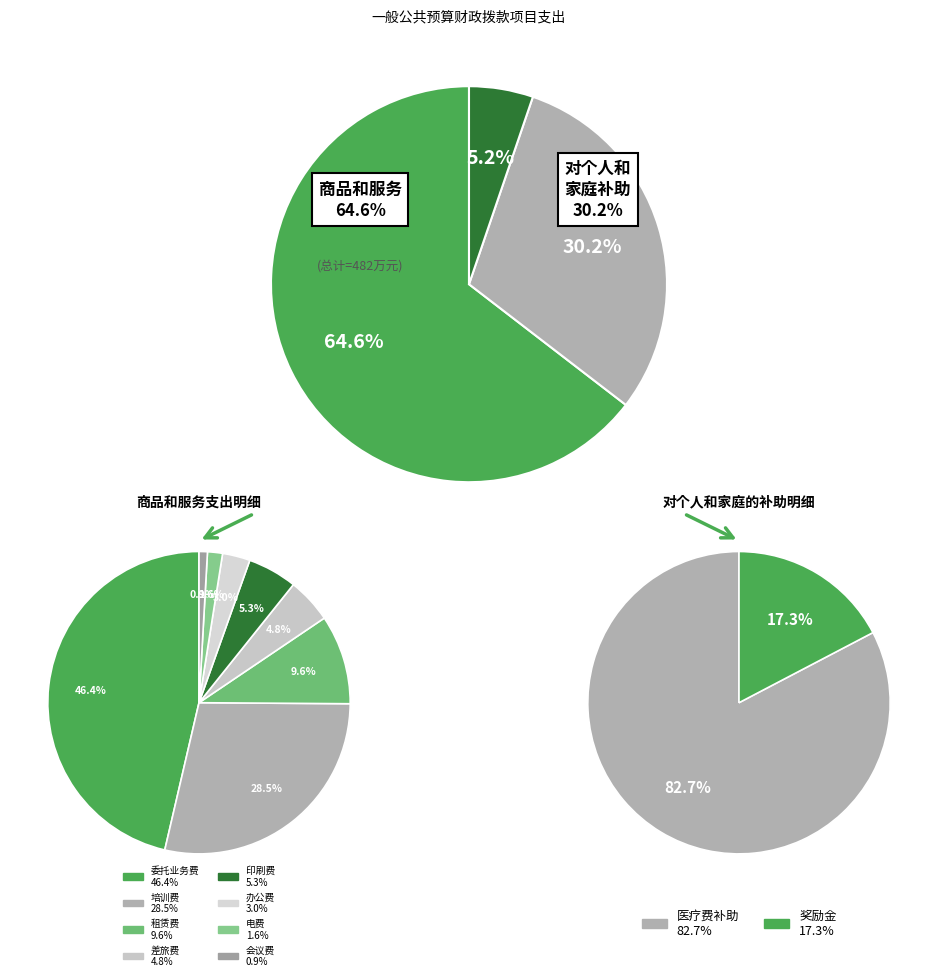

Combined, do 商品和服务支出 and 资本性支出（基本建设） account for over 50%?

Yes